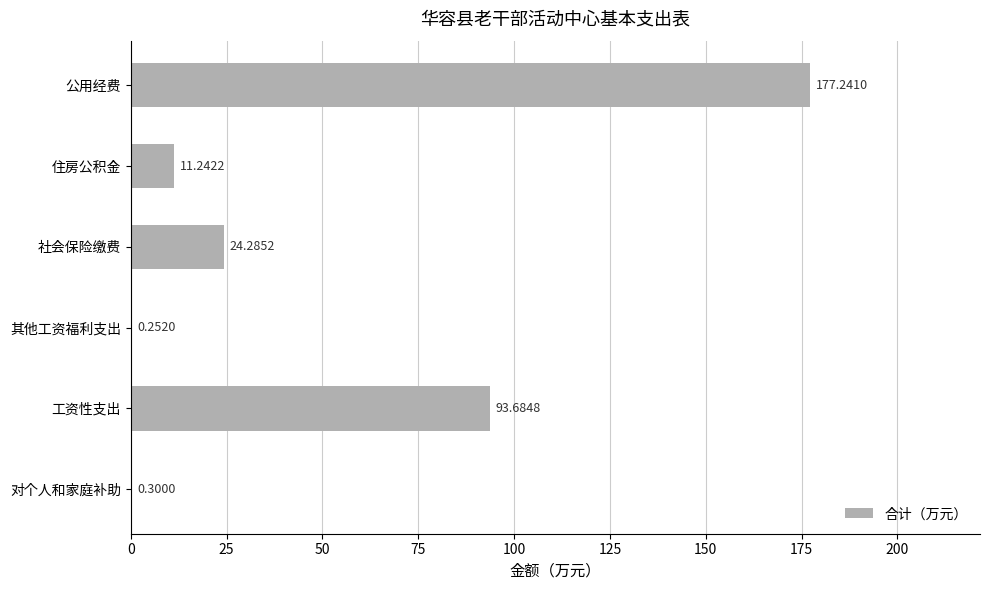

What is the change in value from 其他工资福利支出 to 公用经费?

+177.0